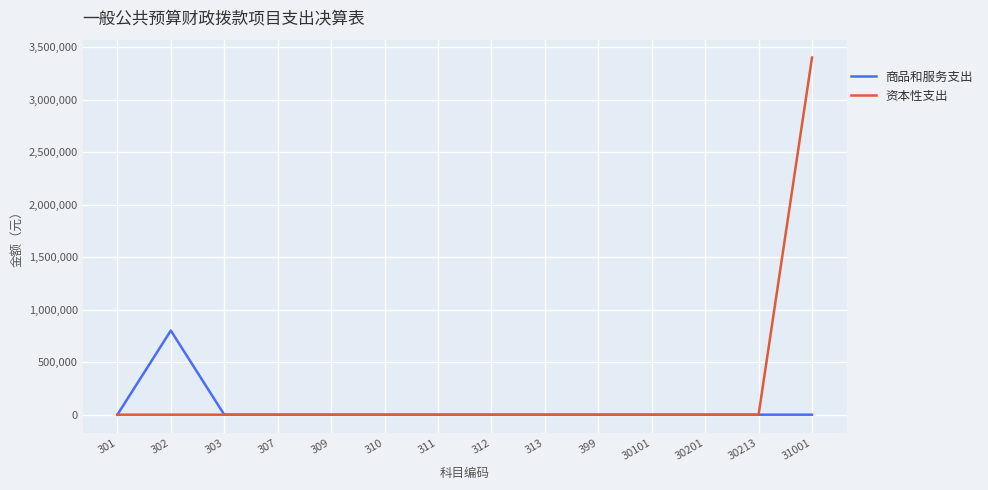

Does the chart display data point markers on the line(s)?

No